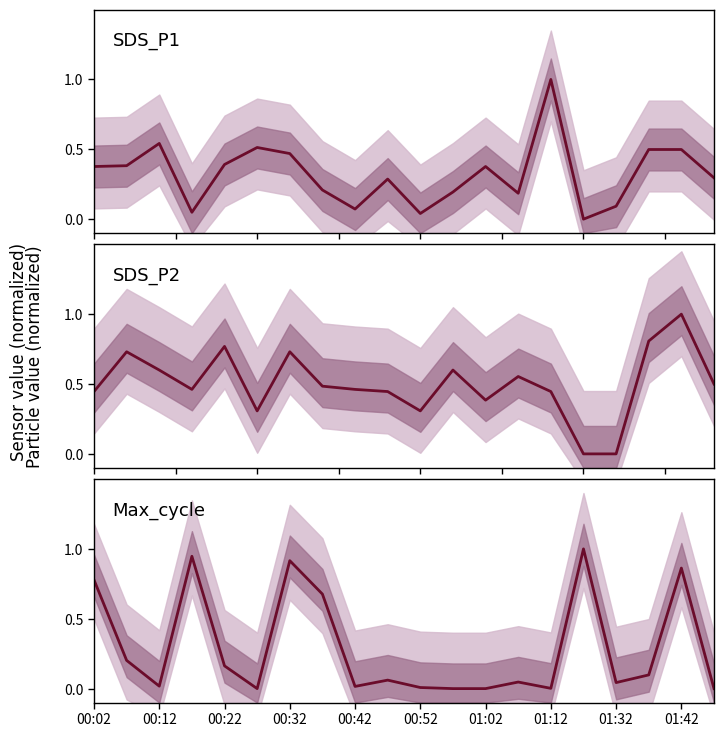

What are all the series names shown in the legend?

SDS_P1, SDS_P2, Max_cycle